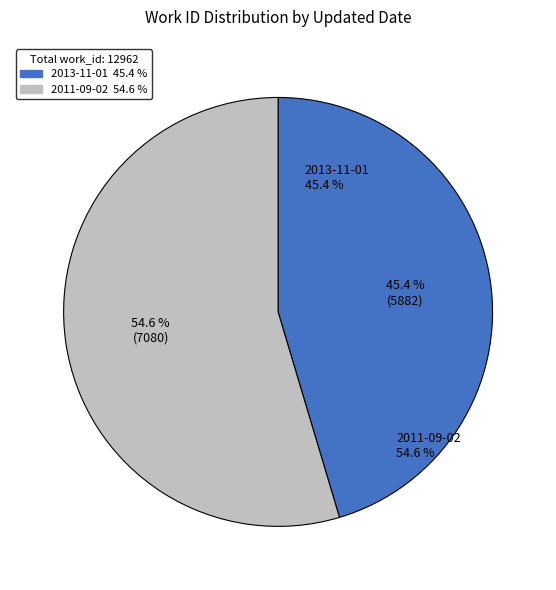

What percentage is the 2013-11-01 slice, to the nearest percent?

45%